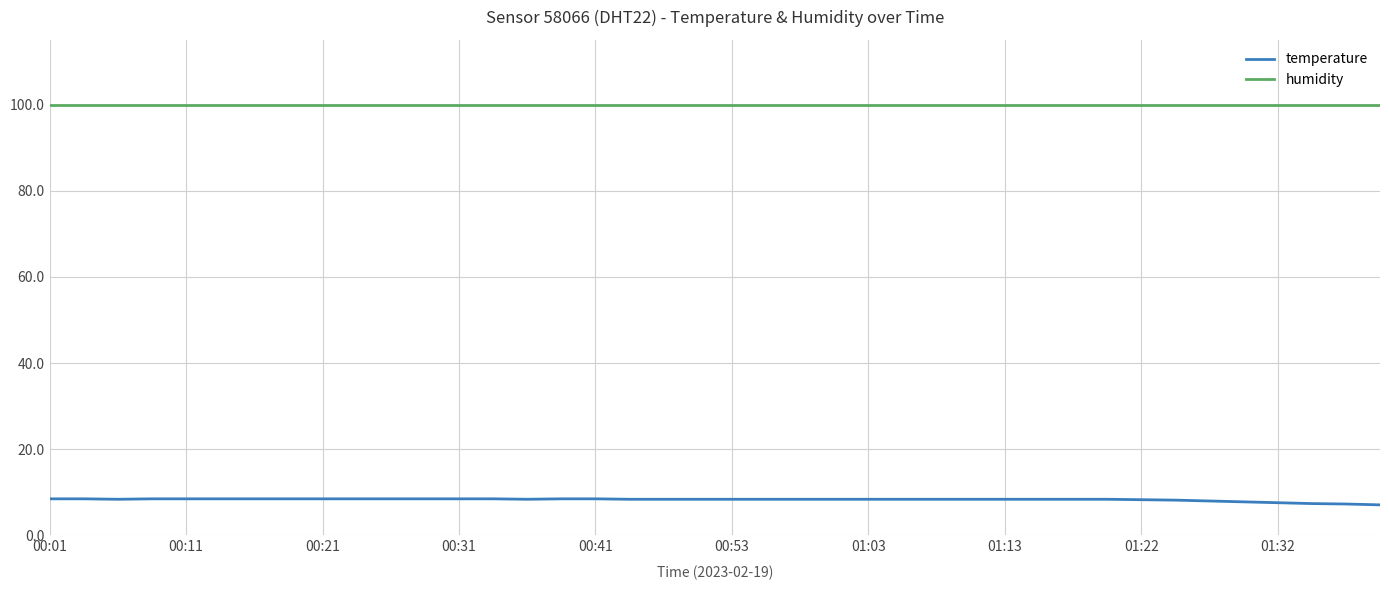

What is the minimum value for humidity?

99.9